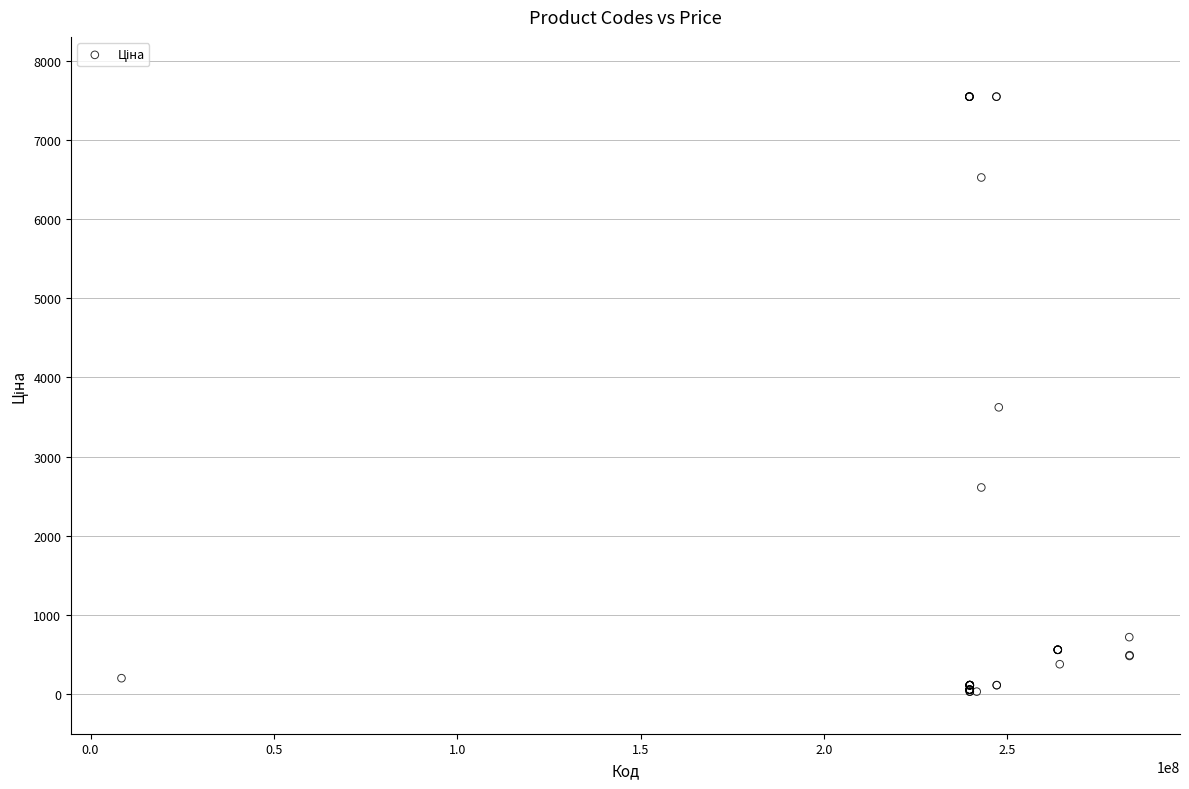

What Y value in the scatter plot is closest to 3788?

3622.2